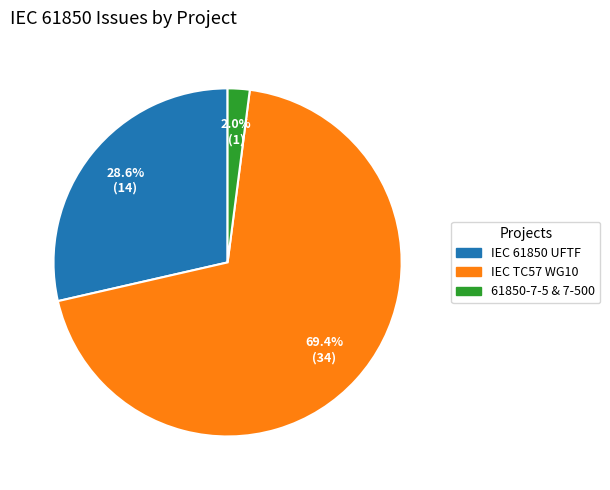

Is there a majority slice in this chart?

Yes